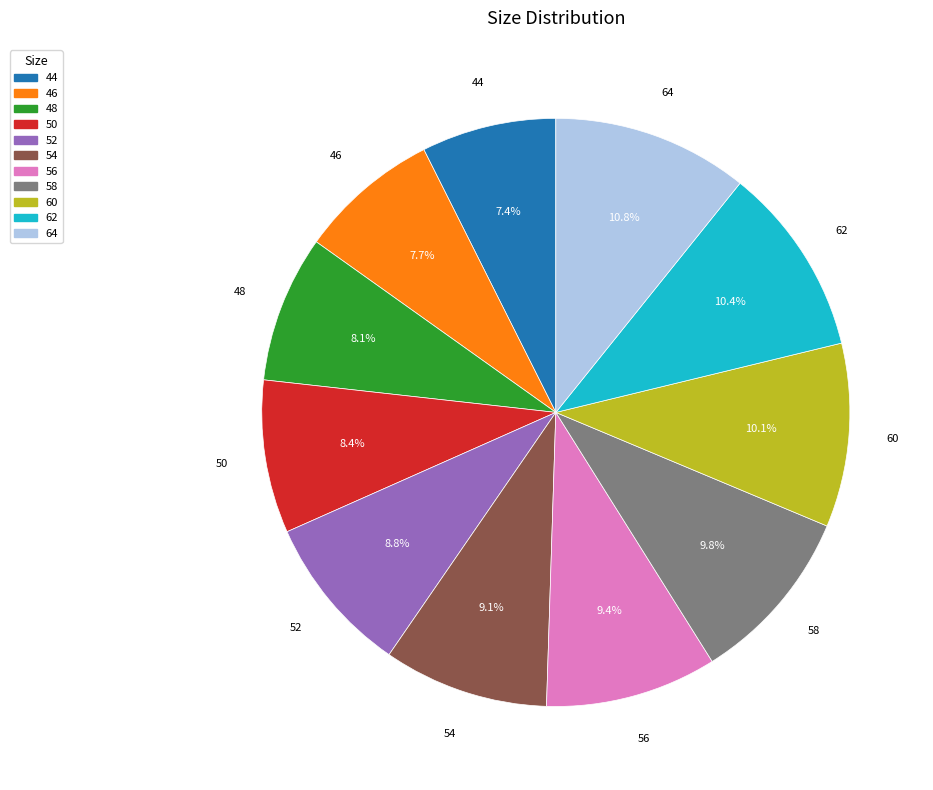

To the nearest percent, what portion does 58 represent?

10%